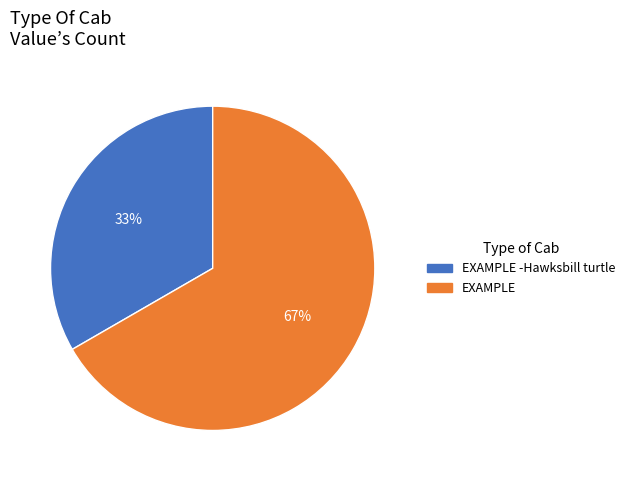

Approximately how many times larger is the value at EXAMPLE -Hawksbill turtle compared to EXAMPLE?

0.5